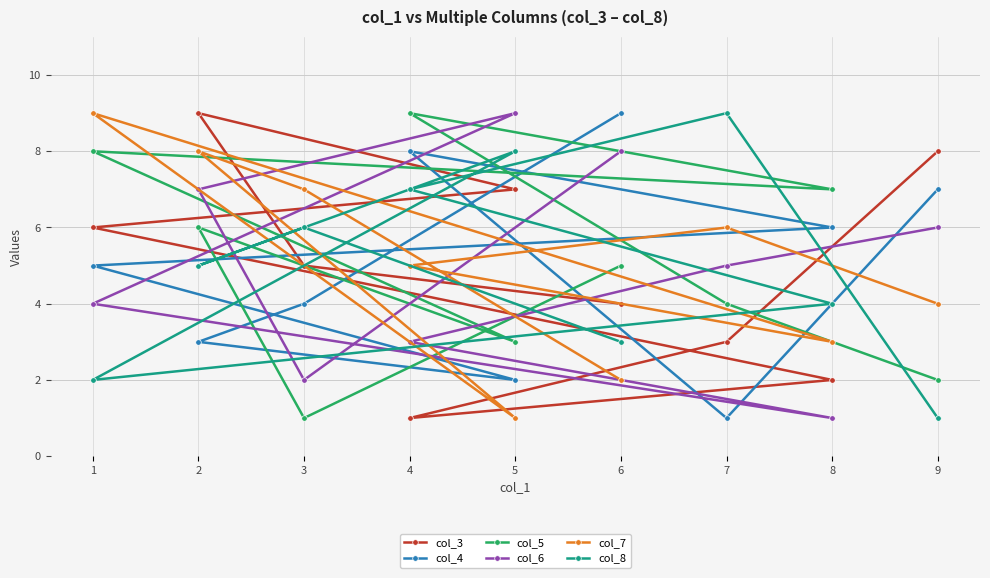

Reading right to left, extract all data points from this chart.

col_3: 9=8	8=2	7=3	6=4	5=7	4=1	3=5	2=9	1=6
col_4: 9=7	8=6	7=1	6=9	5=2	4=8	3=4	2=3	1=5
col_5: 9=2	8=7	7=4	6=5	5=3	4=9	3=1	2=6	1=8
col_6: 9=6	8=1	7=5	6=8	5=9	4=3	3=2	2=7	1=4
col_7: 9=4	8=3	7=6	6=2	5=1	4=5	3=7	2=8	1=9
col_8: 9=1	8=4	7=9	6=3	5=8	4=7	3=6	2=5	1=2